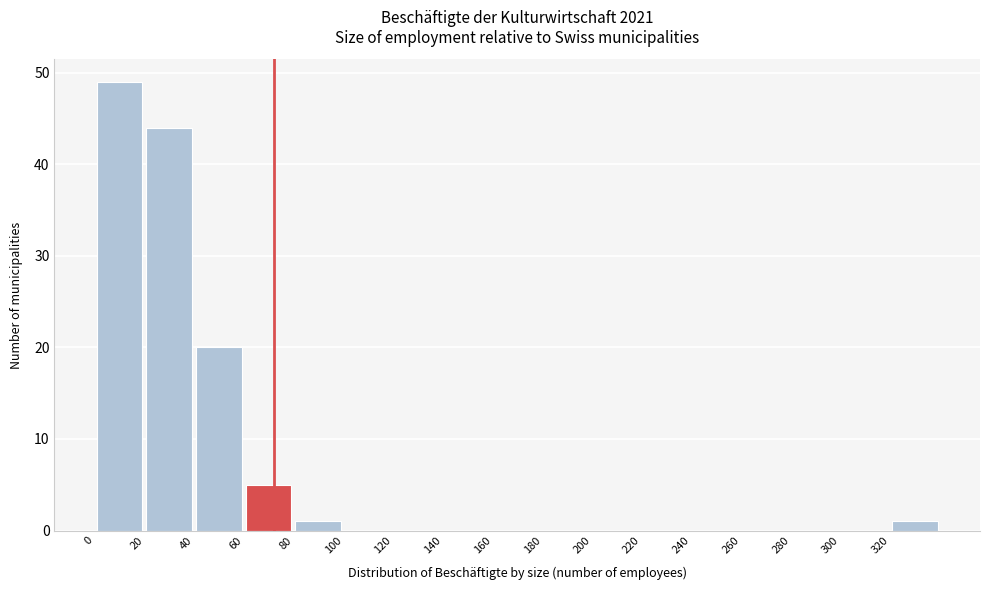

Reading left to right, transcribe this chart: for each bar, give the range it covers on the x-axis and its height. The values are not printed on the chart, so give them approximately, as read against the axis.

0 to 20: 49
20 to 40: 44
40 to 60: 20
60 to 80: 5
80 to 100: 1
100 to 120: 0
120 to 140: 0
140 to 160: 0
160 to 180: 0
180 to 200: 0
200 to 220: 0
220 to 240: 0
240 to 260: 0
260 to 280: 0
280 to 300: 0
300 to 320: 0
320 to 340: 1